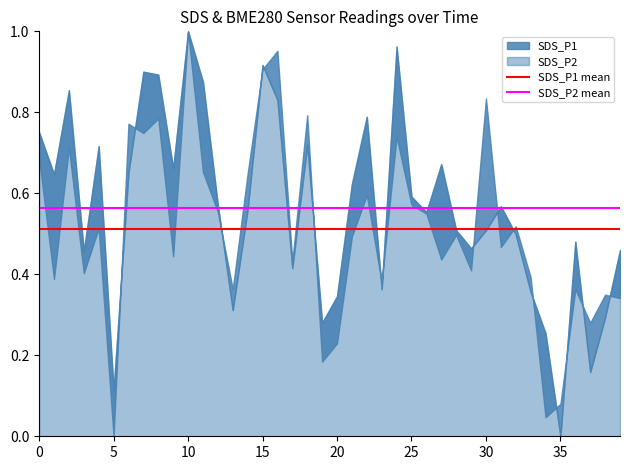

What is the value of the SDS_P2 mean point at the 2nd from the left?

0.6